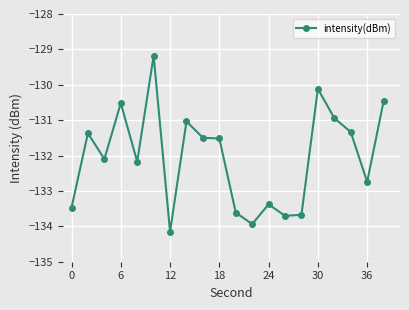

True or false: the data has more than 2 interior local peaks.

True